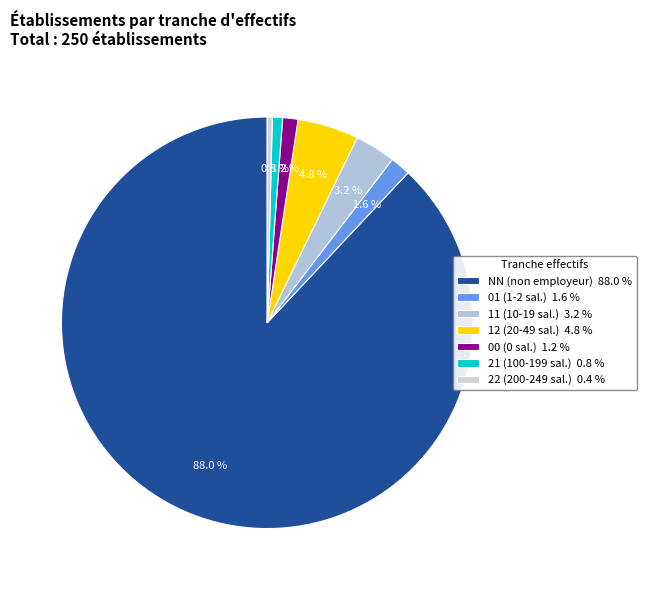

What is the smallest slice in the pie chart?

22